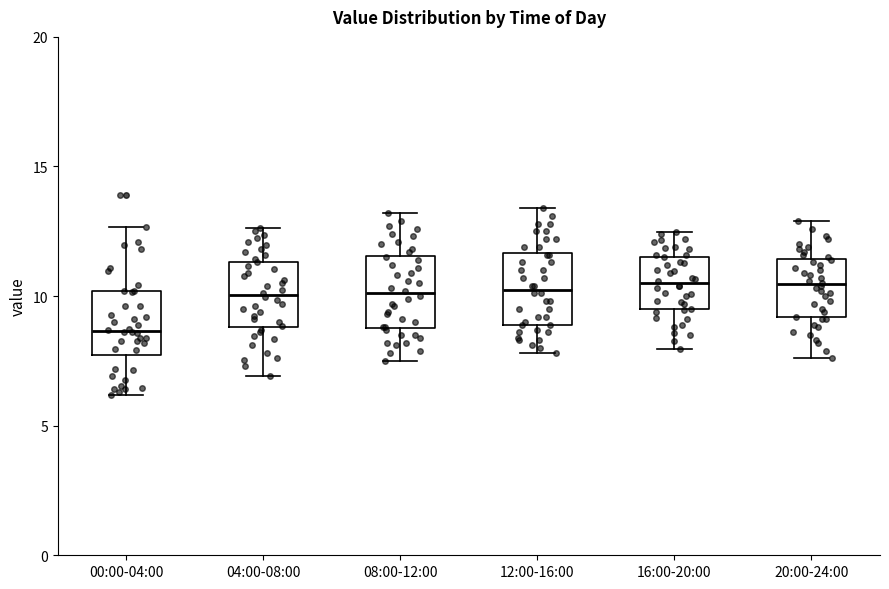

Reading left to right, read every box against the y-axis: the position of its median line, the range the box covers, and the ends of its whiskers. The values are not printed on the chart, so give them approximately, as read against the axis.

00:00-04:00: median 8.5, box 7.5 to 10.0, whiskers 6.0 to 12.5
04:00-08:00: median 10.0, box 9.0 to 11.5, whiskers 7.0 to 12.5
08:00-12:00: median 10.0, box 9.0 to 11.5, whiskers 7.5 to 13.0
12:00-16:00: median 10.5, box 9.0 to 11.5, whiskers 8.0 to 13.5
16:00-20:00: median 10.5, box 9.5 to 11.5, whiskers 8.0 to 12.5
20:00-24:00: median 10.5, box 9.0 to 11.5, whiskers 7.5 to 13.0